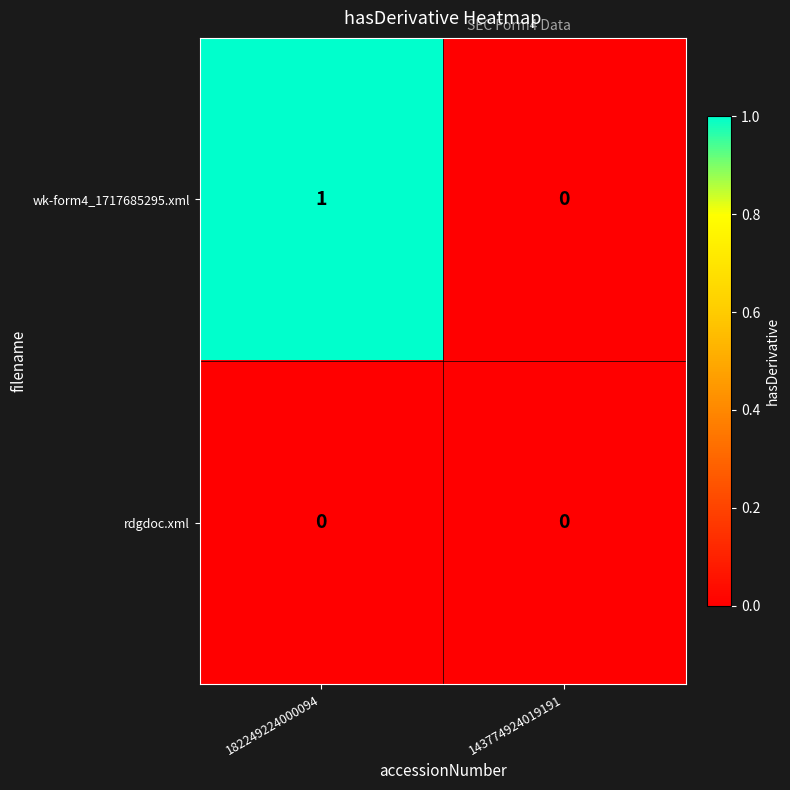

Reading left to right, what are all the values shown in this chart?

wk-form4_1717685295.xml: 1	0
rdgdoc.xml: 0	0